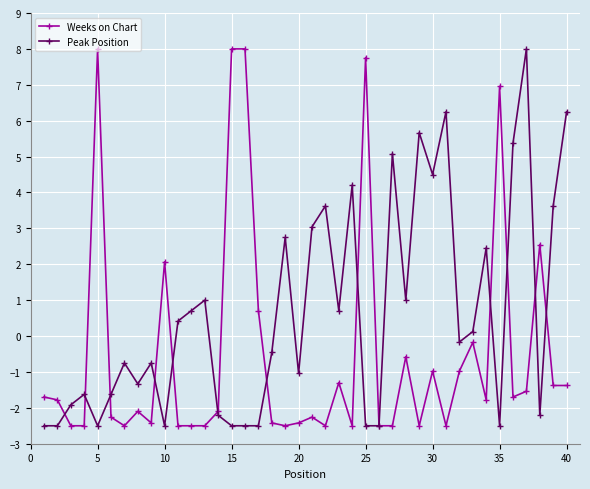

Does the chart display data point markers on the line(s)?

Yes